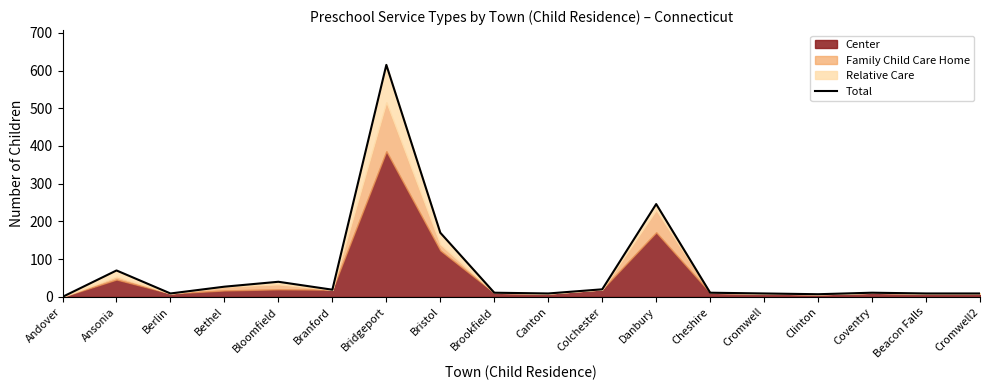

True or false: there are more than 1 points higher than both neighbors.

True